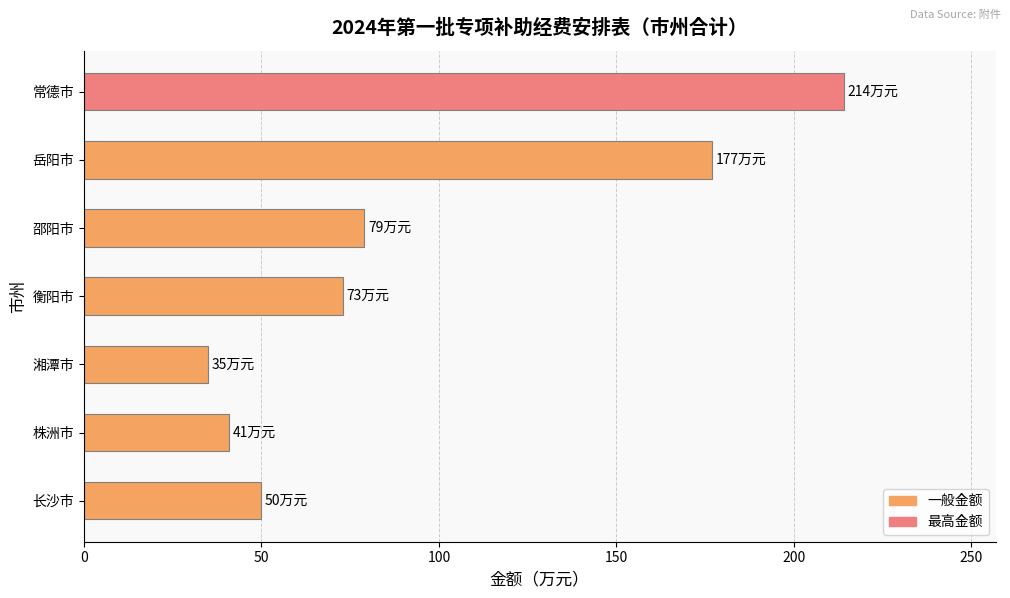

True or false: the data shows 68 at 株洲市.

False